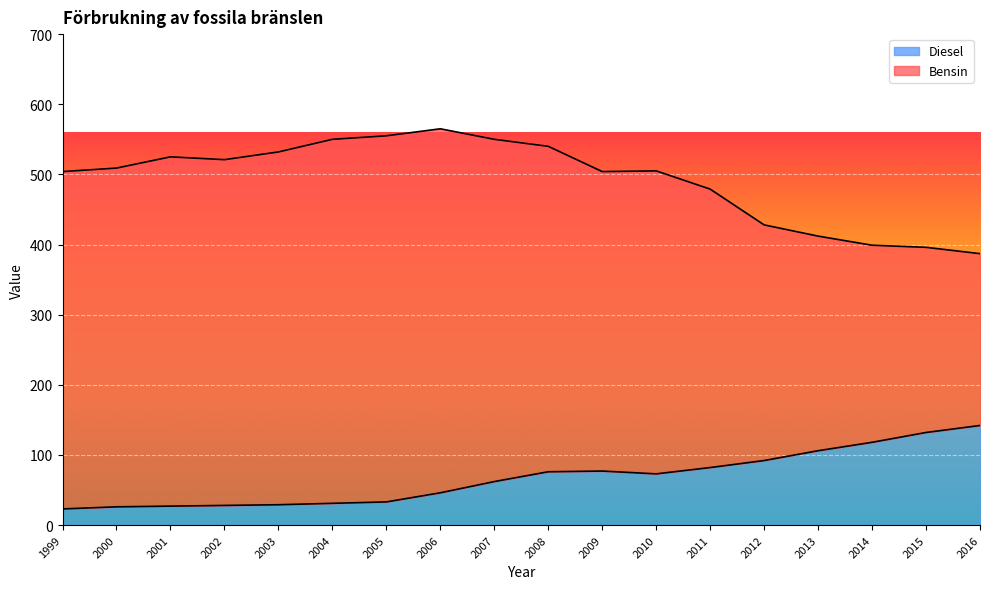

Approximately how many times larger is the value at 2015 compared to 2000?

5.1